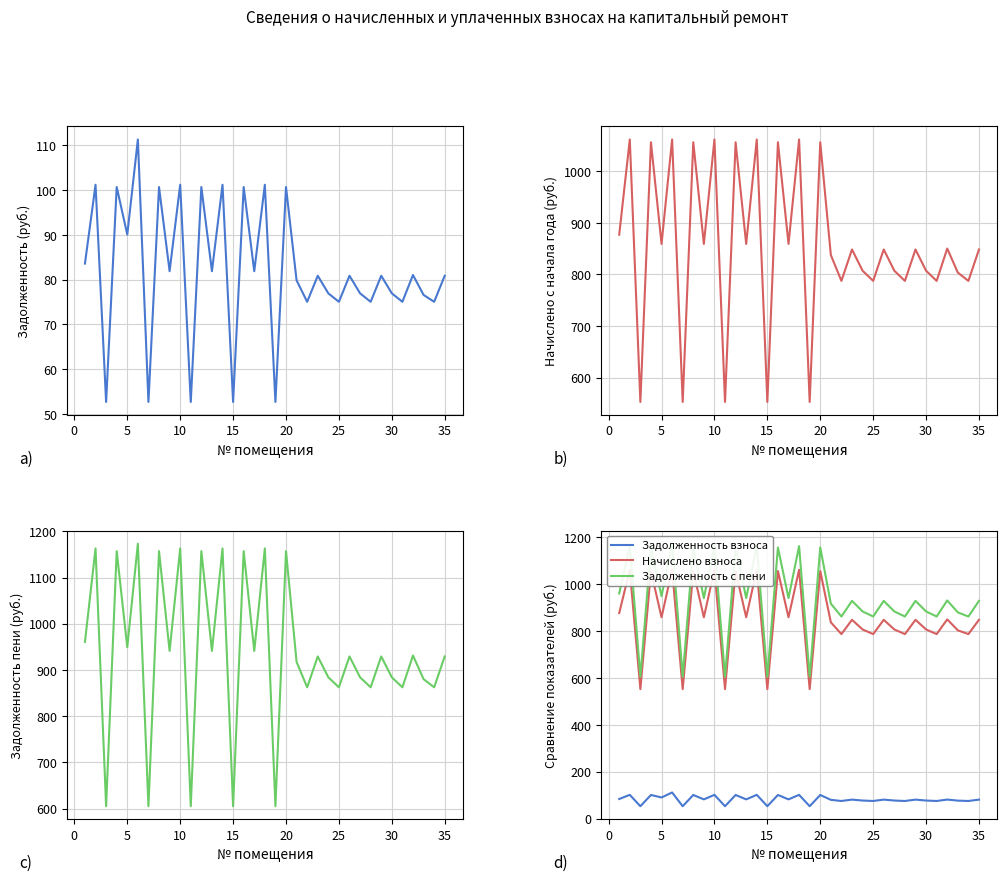

Does the chart have visible grid lines?

Yes